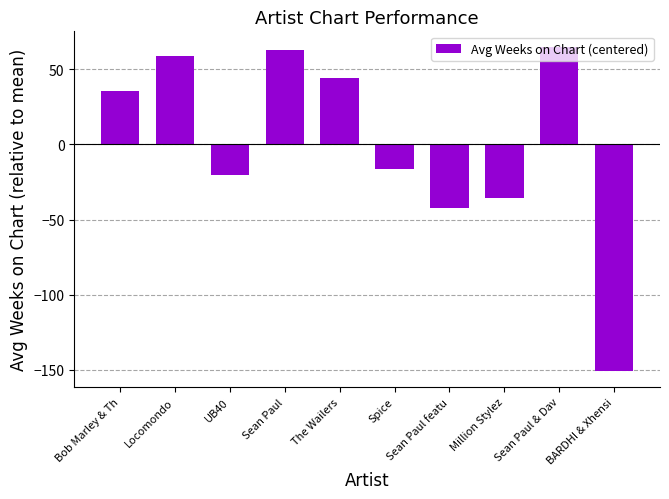

What is the label of the 1st bar from the right?

BARDHI & Xhensi